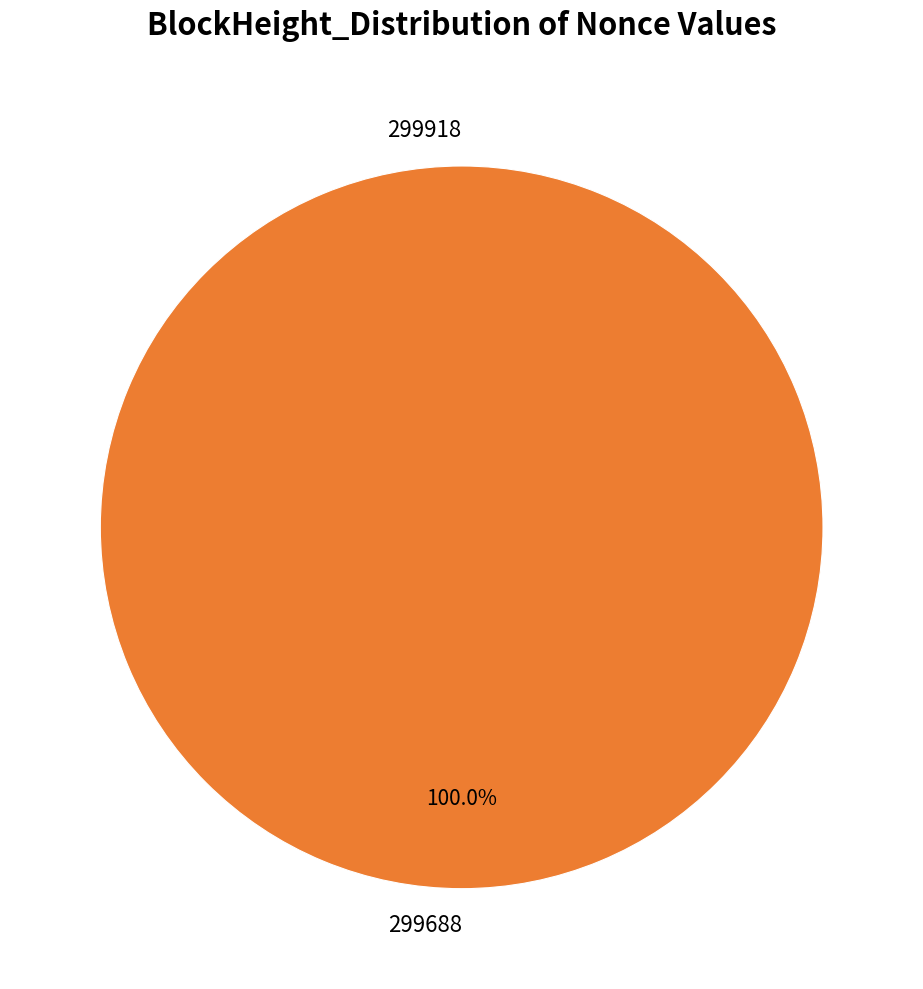

Count the number of slices in the pie.

2